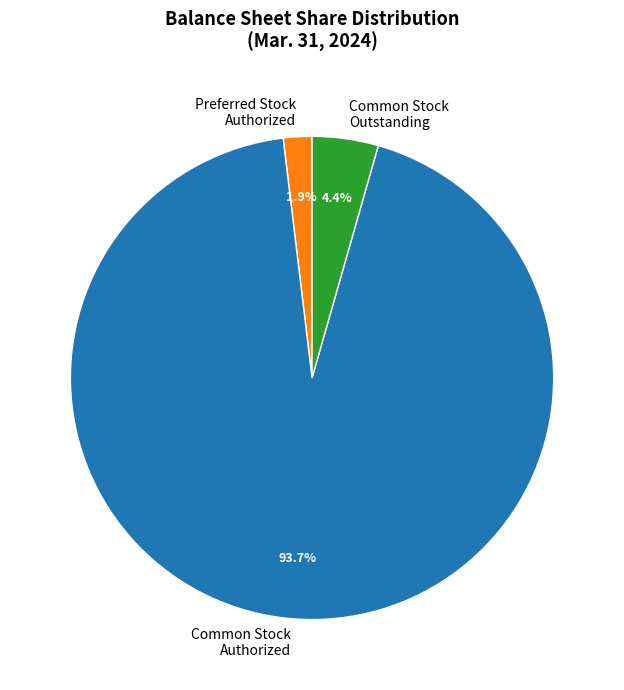

Between Common Stock Authorized and Preferred Stock Authorized, which is larger?

Common Stock Authorized